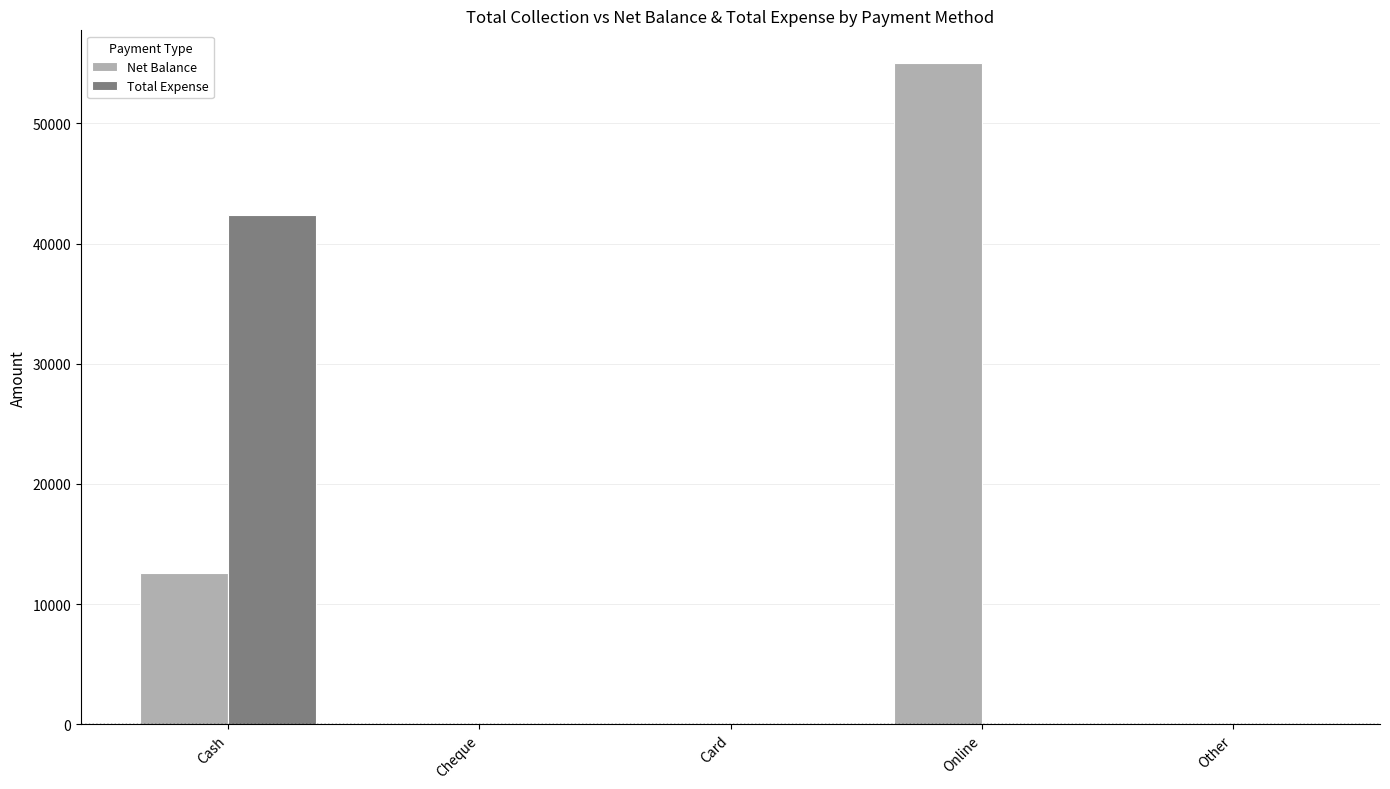

Reading left to right, transcribe all the data shown in this chart.

Net Balance: Cash=12620	Cheque=0	Card=0	Online=55000	Other=0
Total Expense: Cash=42380	Cheque=0	Card=0	Online=0	Other=0